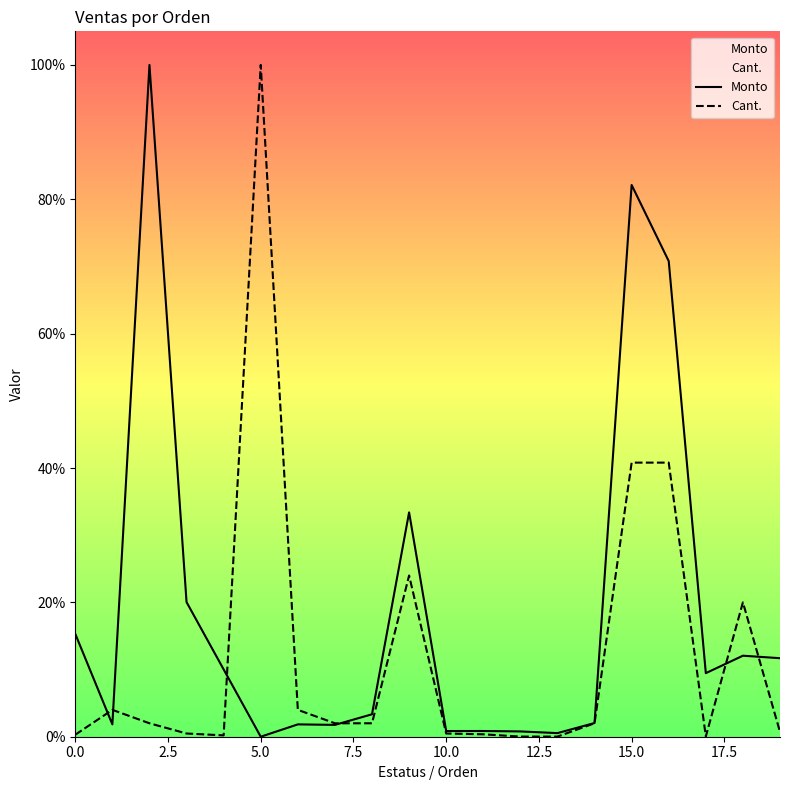

Which series has the largest total across all categories?

Monto